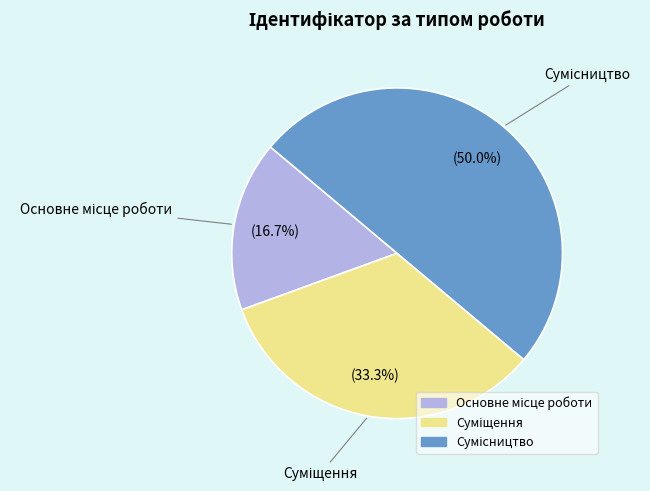

Combined, do Сумісництво and Суміщення account for over 50%?

Yes